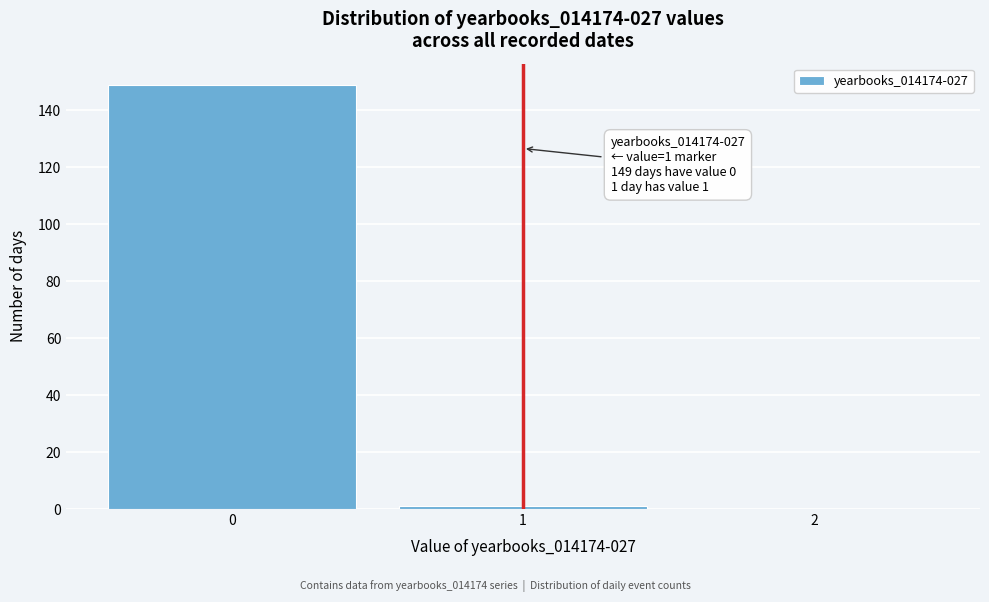

Over which range of the x-axis is the bar tallest?

-0.5 to 0.5